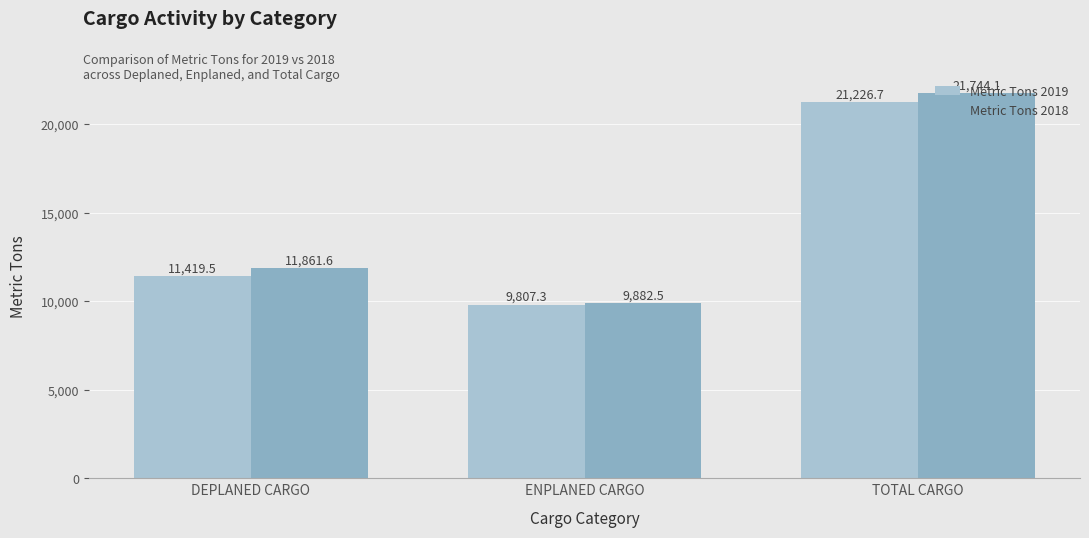

Which series changed the most between DEPLANED CARGO and ENPLANED CARGO?

Metric Tons 2018